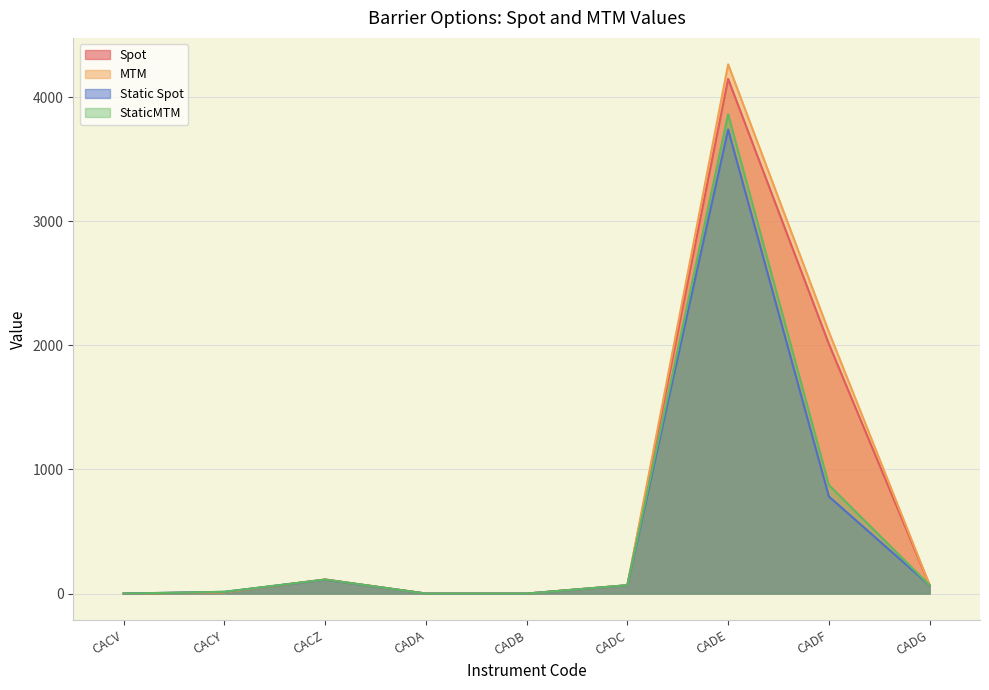

At which label does Spot reach its minimum?

CADA